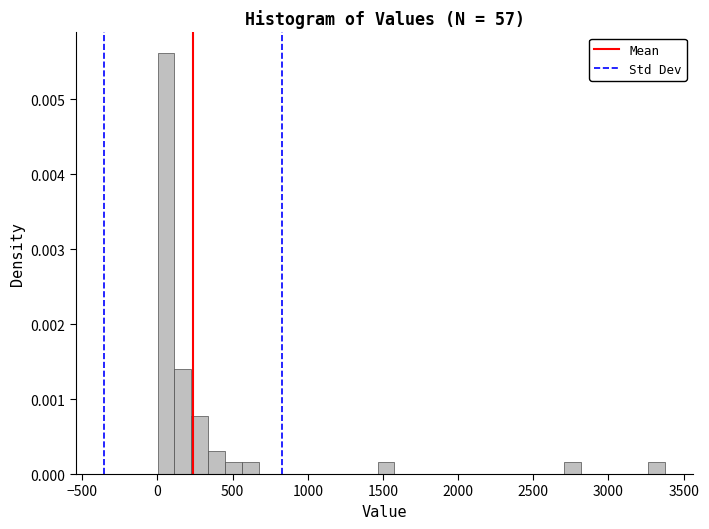

Read against the x-axis, roughly where is the centre of the tallest bar?

50